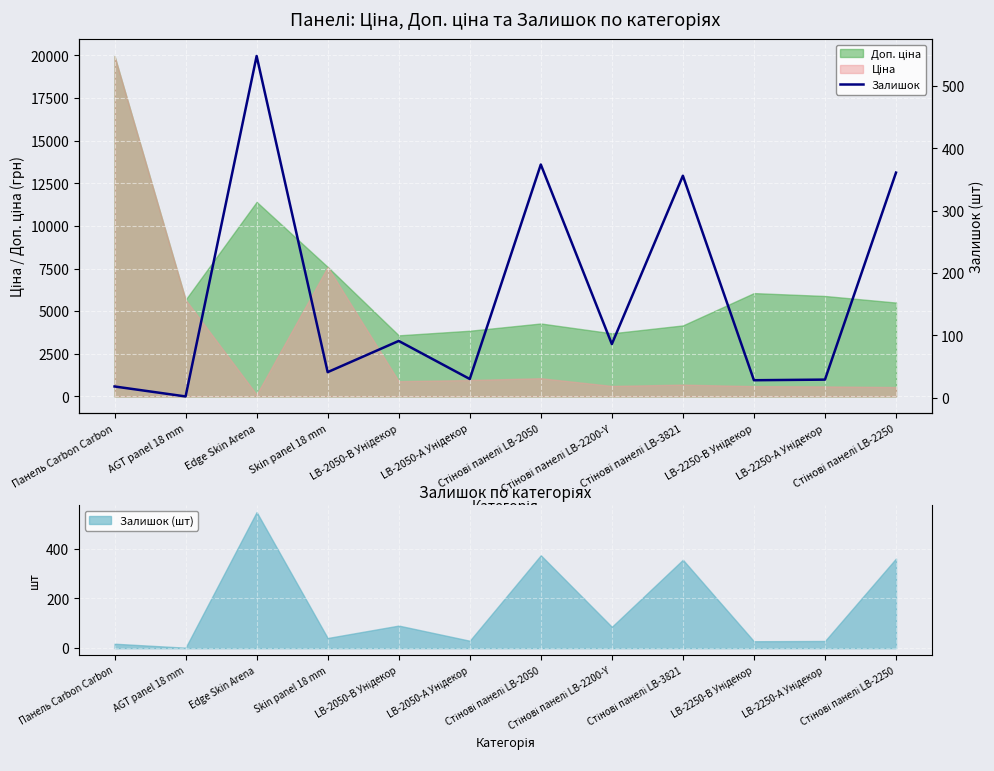

What is the difference between the maximum and minimum values?

546